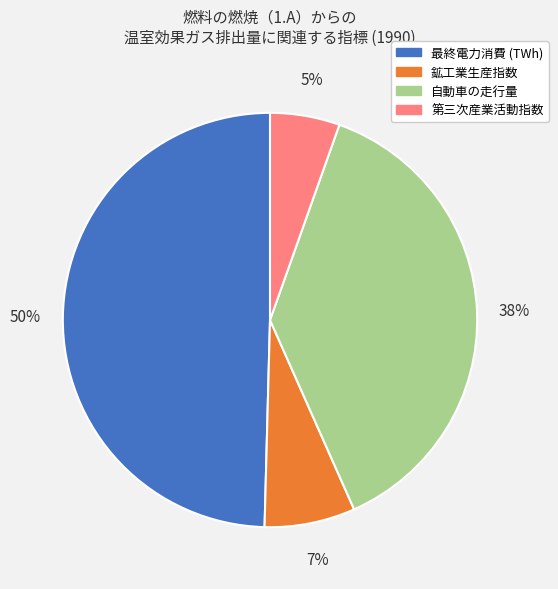

How many segments does this pie chart have?

4